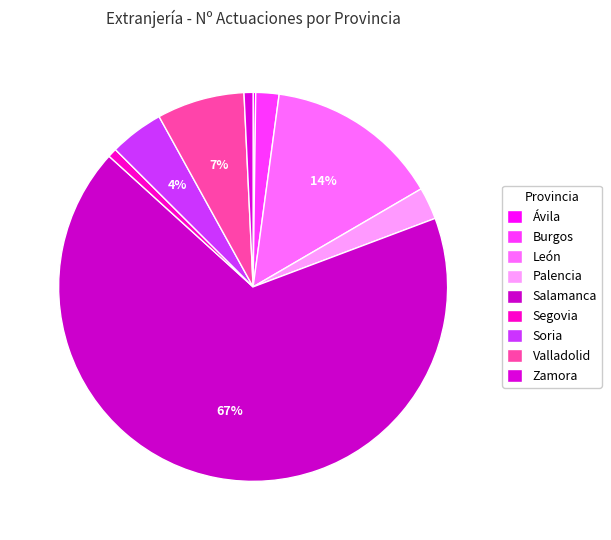

How much of the chart is everything except Ávila?

99.8%